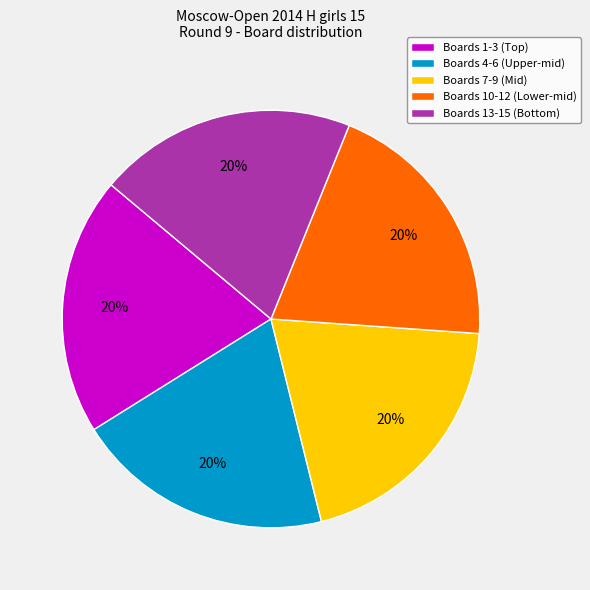

True or false: Boards 4-6 (Upper-mid) accounts for 20% of the total.

True